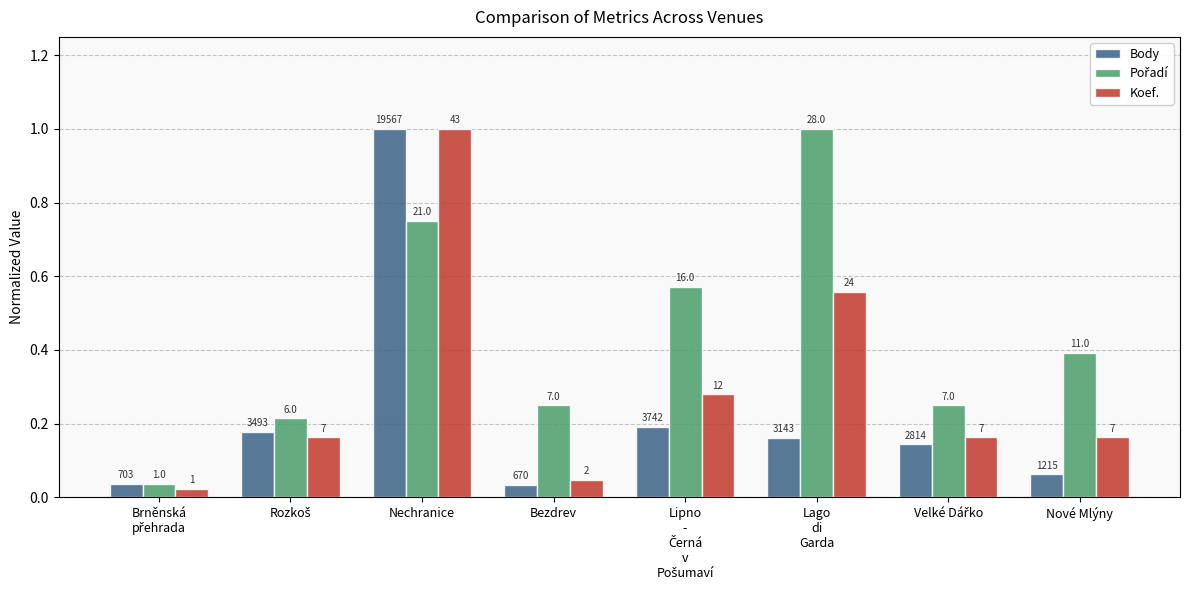

How many bars are there in total?

24